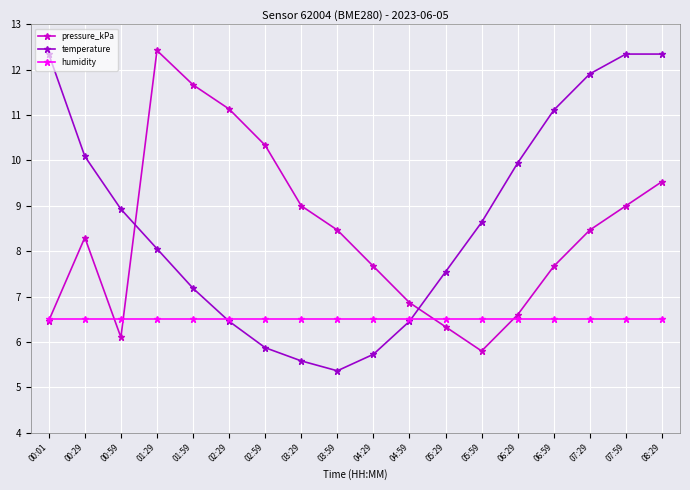

What is the difference between the temperature values at 02:59 and 06:59?

5.2